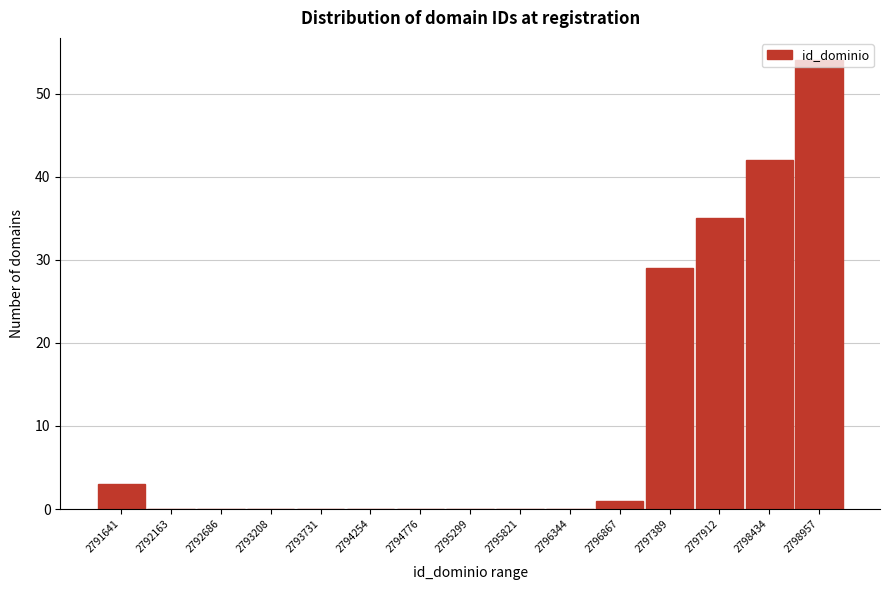

What is the change in value from 2794254 to 2797389?

+29